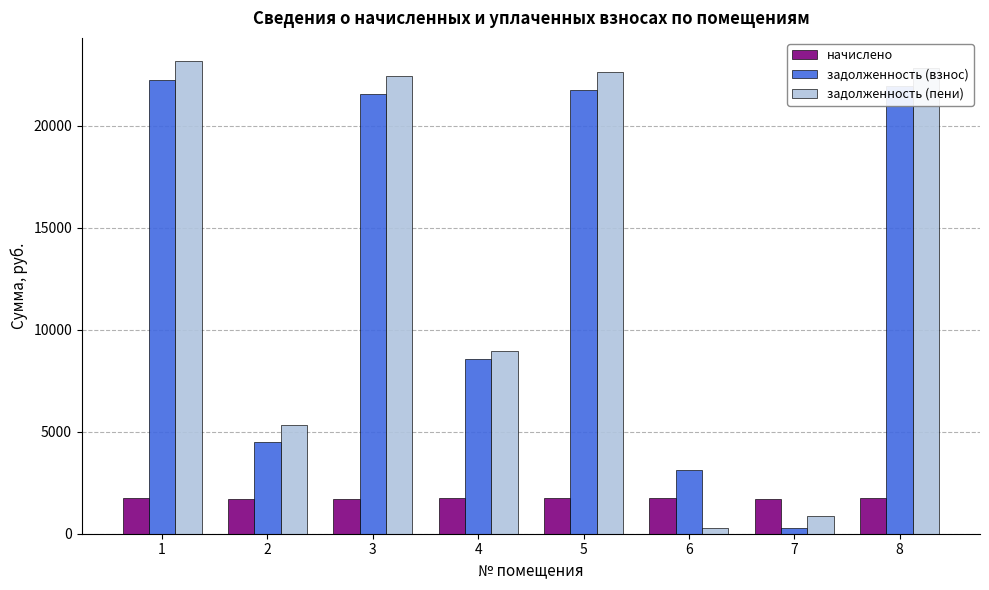

What is the greatest value displayed?

23148.6